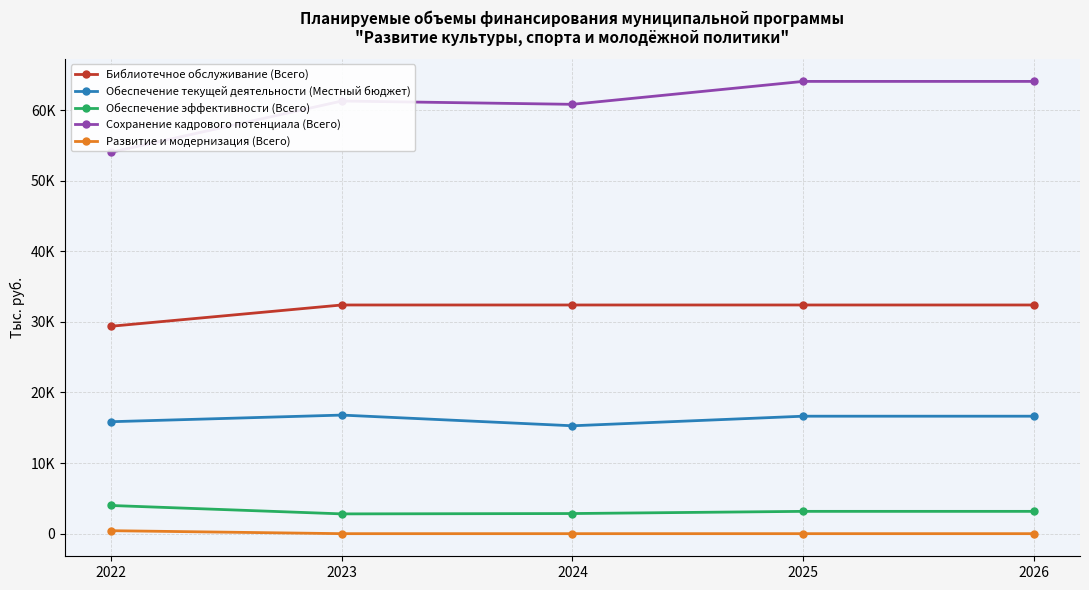

The value of Развитие и модернизация (Всего) at 2026 is 214.1. True or false?

False